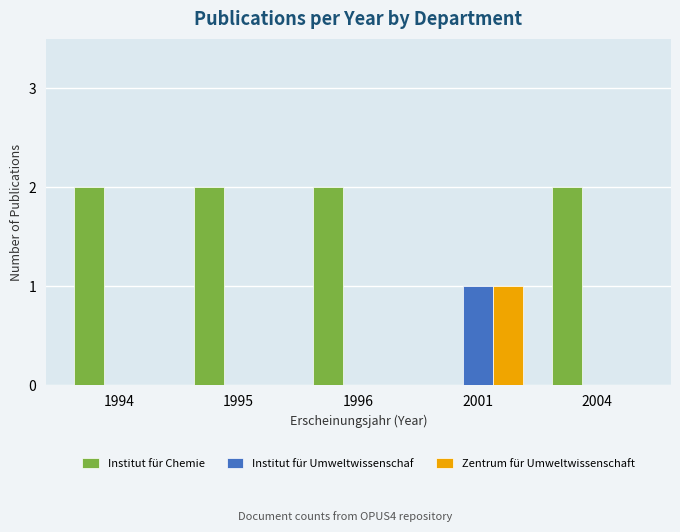

The value of Zentrum für Umweltwissenschaft at 1995 is 0. True or false?

True